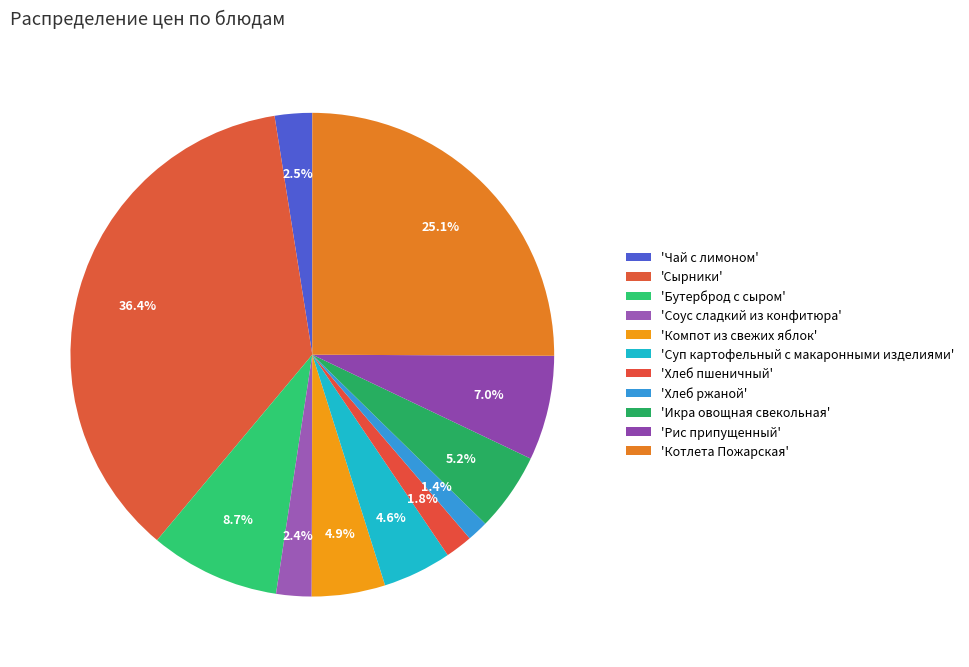

Count the number of slices in the pie.

11